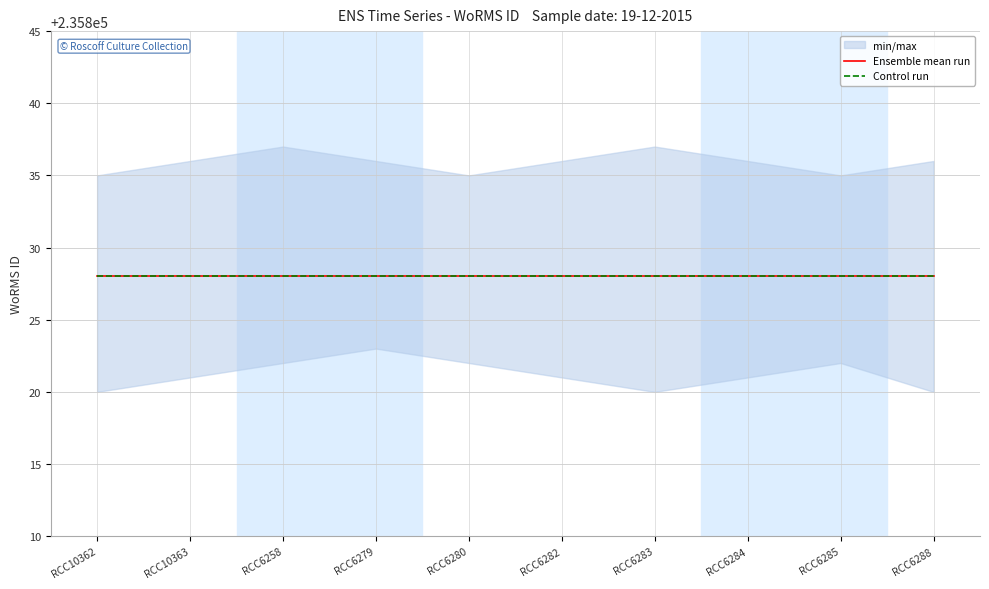

Reading left to right, extract all data points from this chart.

WoRMS ID (Ensemble mean run): RCC10362=235828	RCC10363=235828	RCC6258=235828	RCC6279=235828	RCC6280=235828	RCC6282=235828	RCC6283=235828	RCC6284=235828	RCC6285=235828	RCC6288=235828
WoRMS ID (Control run): RCC10362=235828	RCC10363=235828	RCC6258=235828	RCC6279=235828	RCC6280=235828	RCC6282=235828	RCC6283=235828	RCC6284=235828	RCC6285=235828	RCC6288=235828
WoRMS ID min: RCC10362=235820	RCC10363=235821	RCC6258=235822	RCC6279=235823	RCC6280=235822	RCC6282=235821	RCC6283=235820	RCC6284=235821	RCC6285=235822	RCC6288=235820
WoRMS ID max: RCC10362=235835	RCC10363=235836	RCC6258=235837	RCC6279=235836	RCC6280=235835	RCC6282=235836	RCC6283=235837	RCC6284=235836	RCC6285=235835	RCC6288=235836